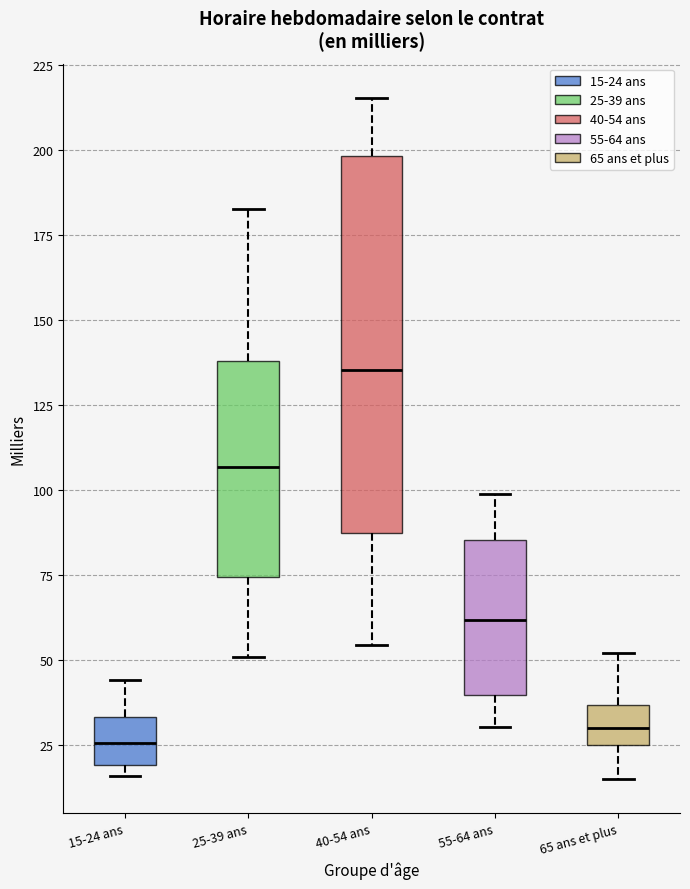

Reading left to right, transcribe this box plot: for each box, give where its median line is, the range the box spans, and where its two whiskers end, as read against the y-axis. The values are not printed on the chart, so give them approximately, as read against the axis.

15-24 ans: median 25, box 20 to 35, whiskers 15 to 45
25-39 ans: median 105, box 75 to 140, whiskers 50 to 185
40-54 ans: median 135, box 85 to 200, whiskers 55 to 215
55-64 ans: median 60, box 40 to 85, whiskers 30 to 100
65 ans et plus: median 30, box 25 to 35, whiskers 15 to 50